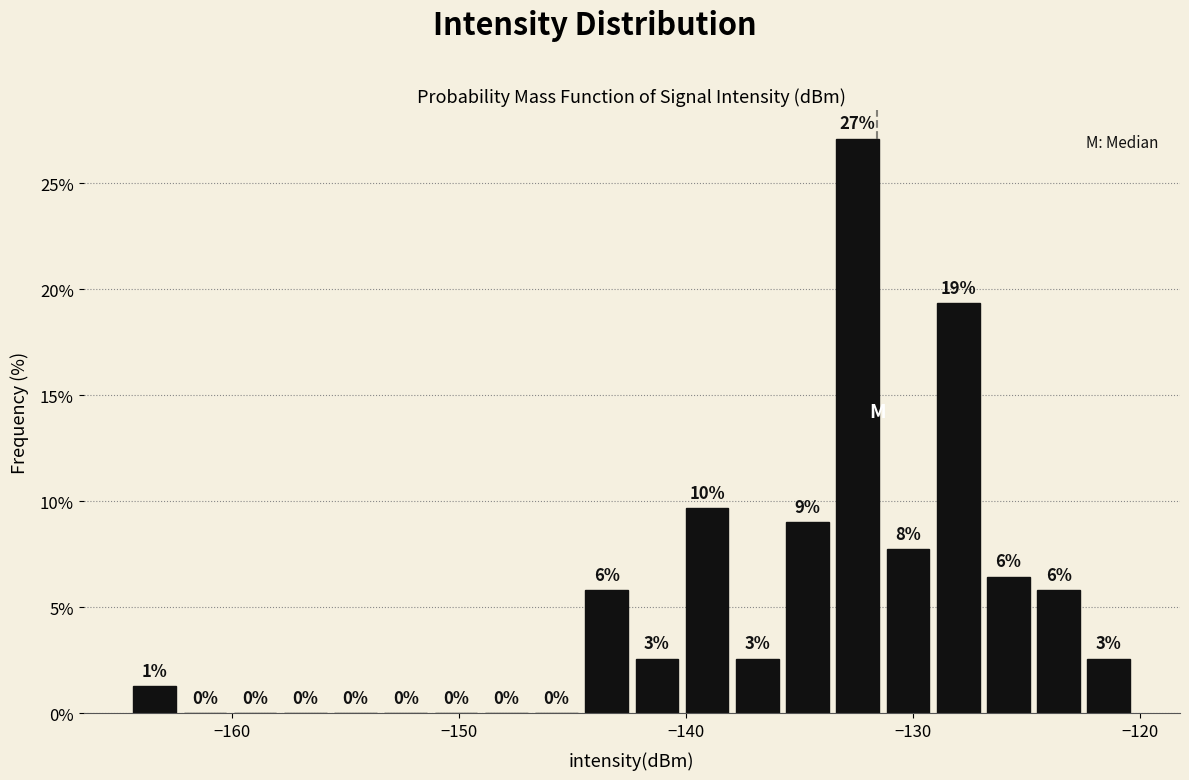

Read against the x-axis, roughly where is the centre of the tallest bar?

-132